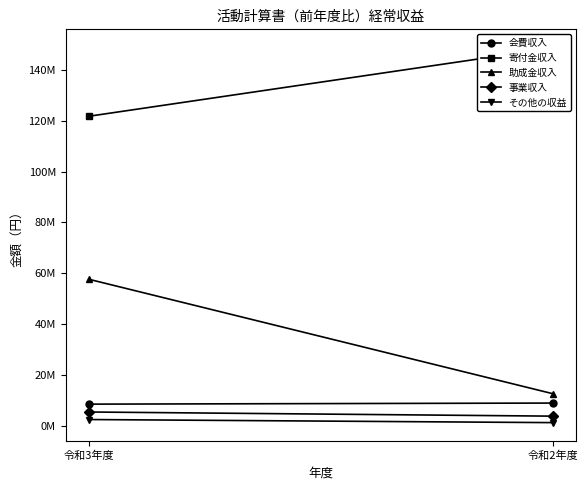

Which category has the highest value across all series?

令和2年度